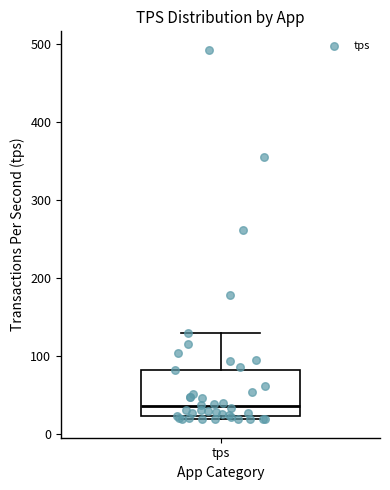

Transcribe this box plot: give where the median line is, the range the box spans, and where the two whiskers end, as read against the y-axis. The values are not printed on the chart, so give them approximately, as read against the axis.

median 40, box 20 to 80, whiskers 20 (just below the box's lower edge) to 130